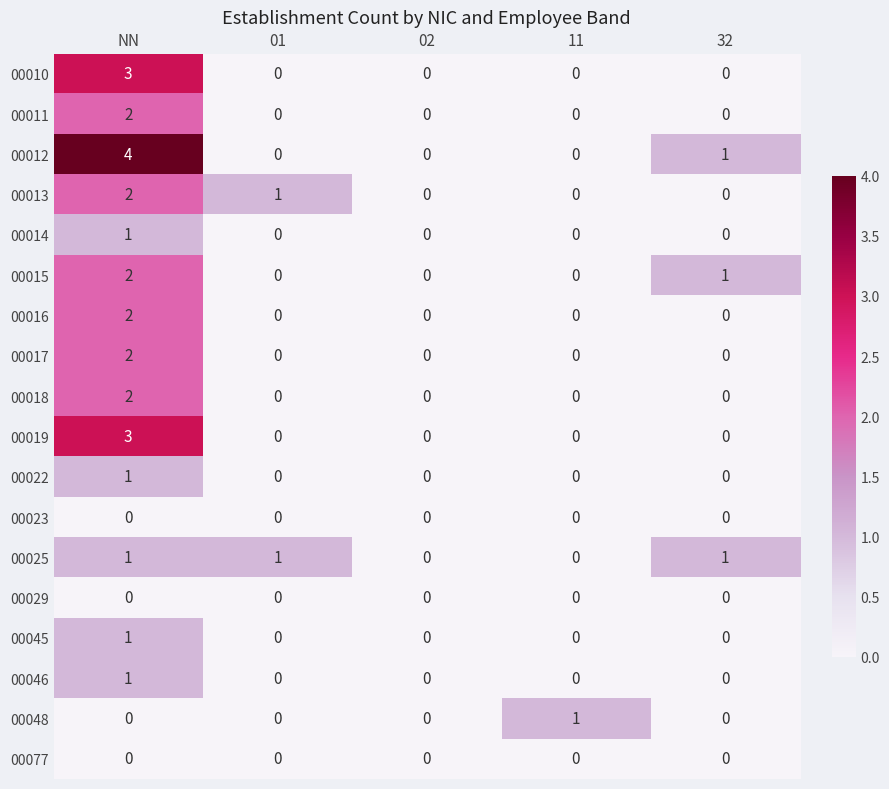

What value does the 00010 series have at NN?

3